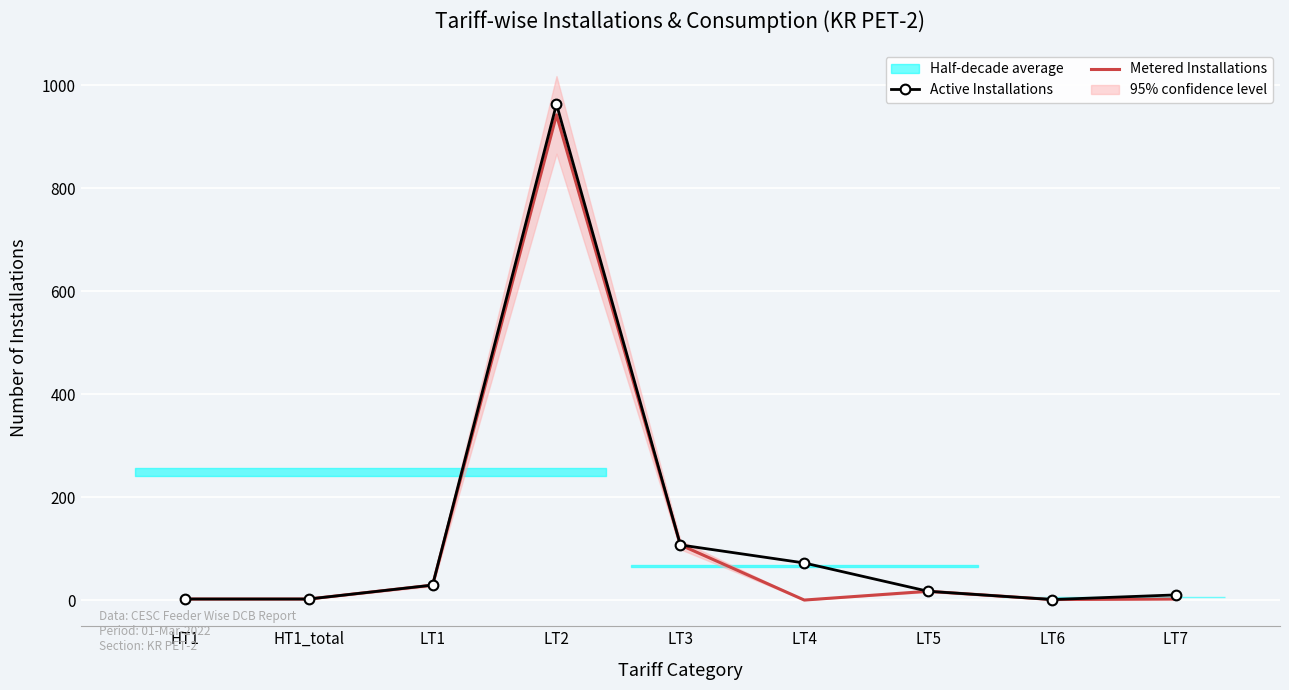

At which label does Active Installations first exceed 17?

LT1